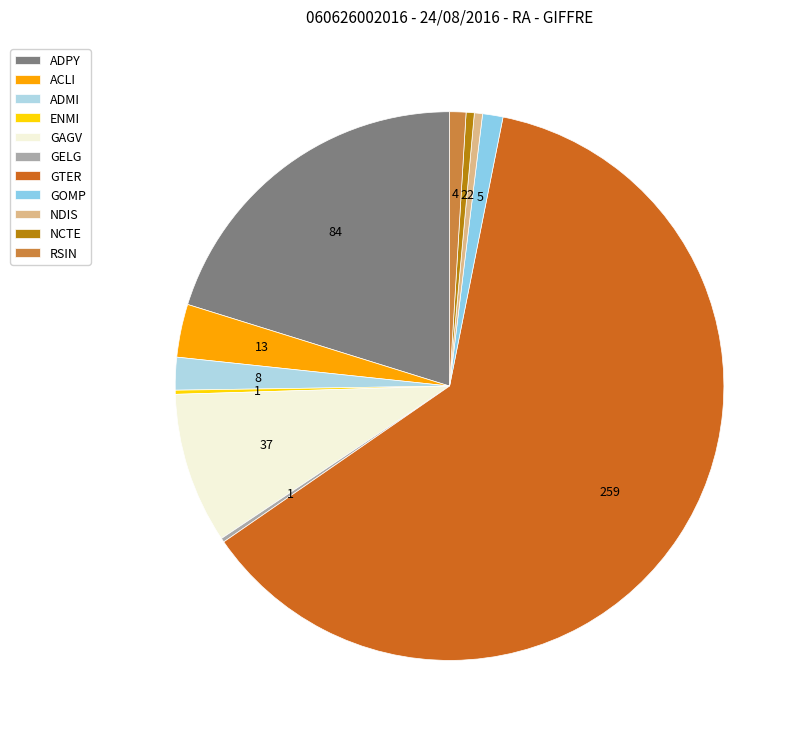

What percentage is NOT represented by NDIS?

99.5%